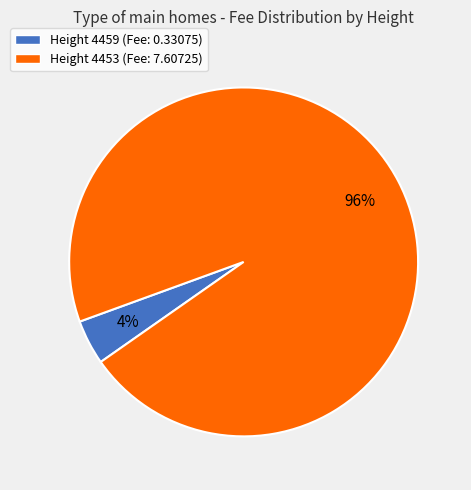

How many segments does this pie chart have?

2